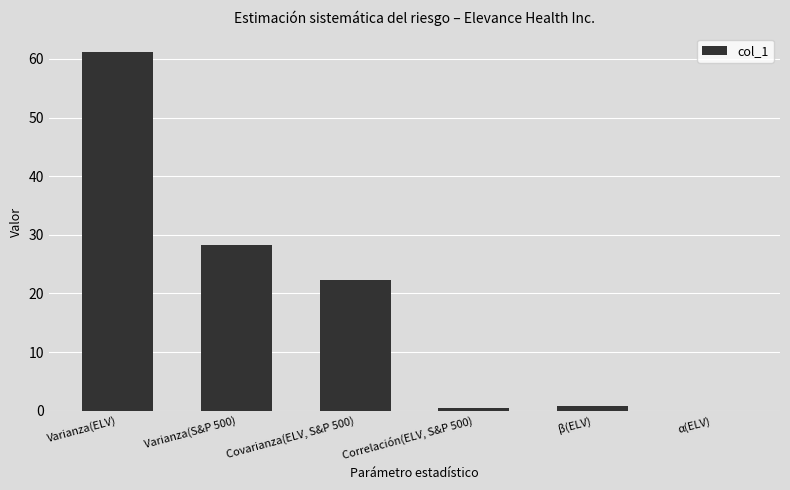

What is the approximate value at Covarianza(ELV, S&P 500)?

22.3